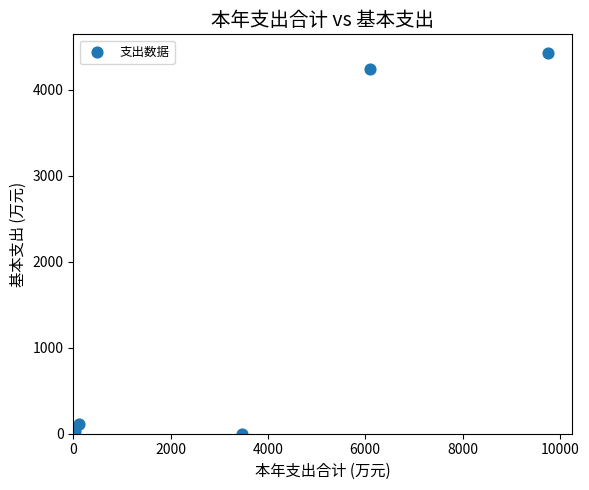

What is the range of X values (max minus min)?

9729.4